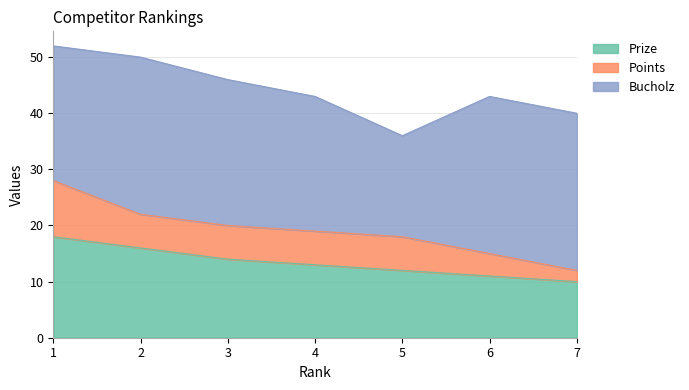

What is the value of the Prize point at the 3rd from the left?

14